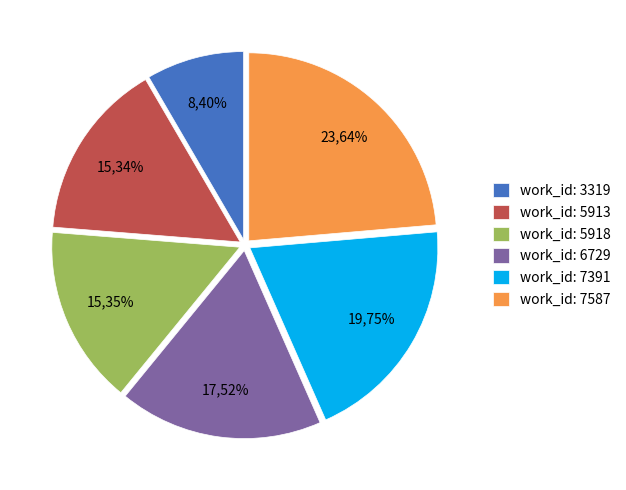

Is it true that 6729 is 31% of the pie?

False